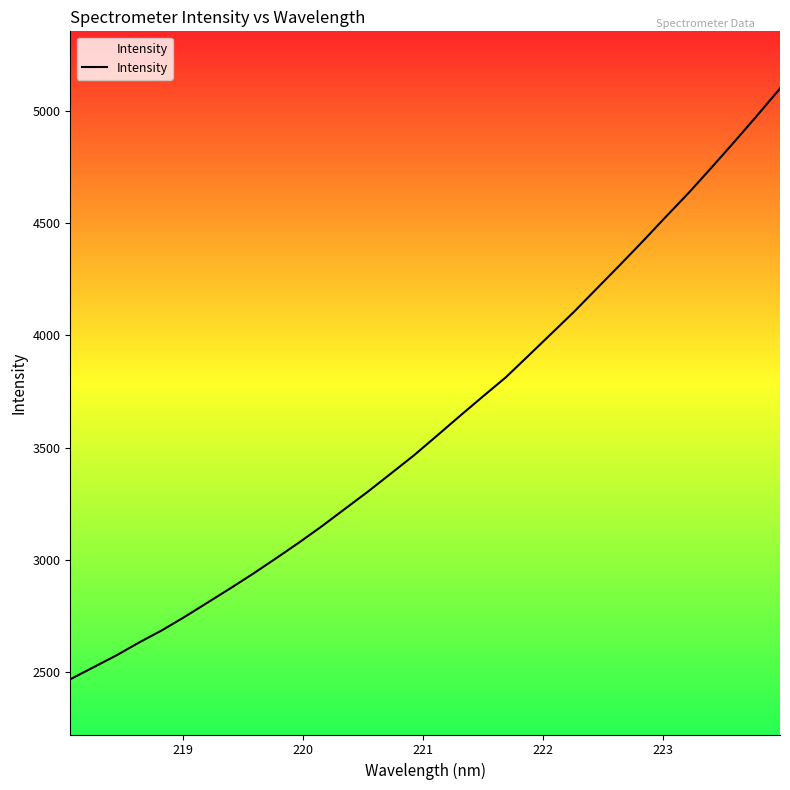

How many values exceed 3552?

16